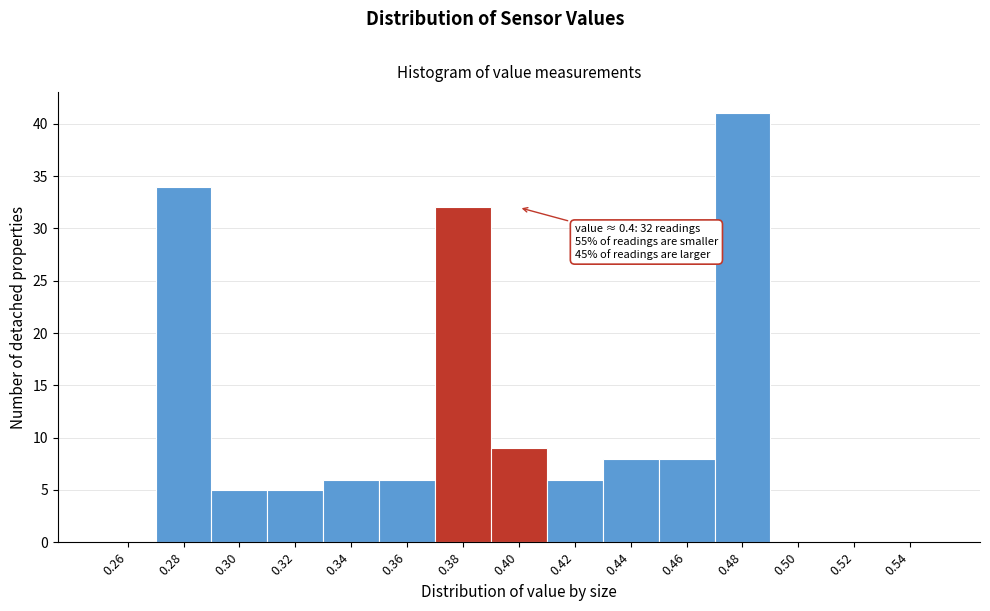

Reading right to left, what are all the values shown in this chart?

0.54=0	0.52=0	0.50=0	0.48=41	0.46=8	0.44=8	0.42=6	0.40=9	0.38=32	0.36=6	0.34=6	0.32=5	0.30=5	0.28=34	0.26=0